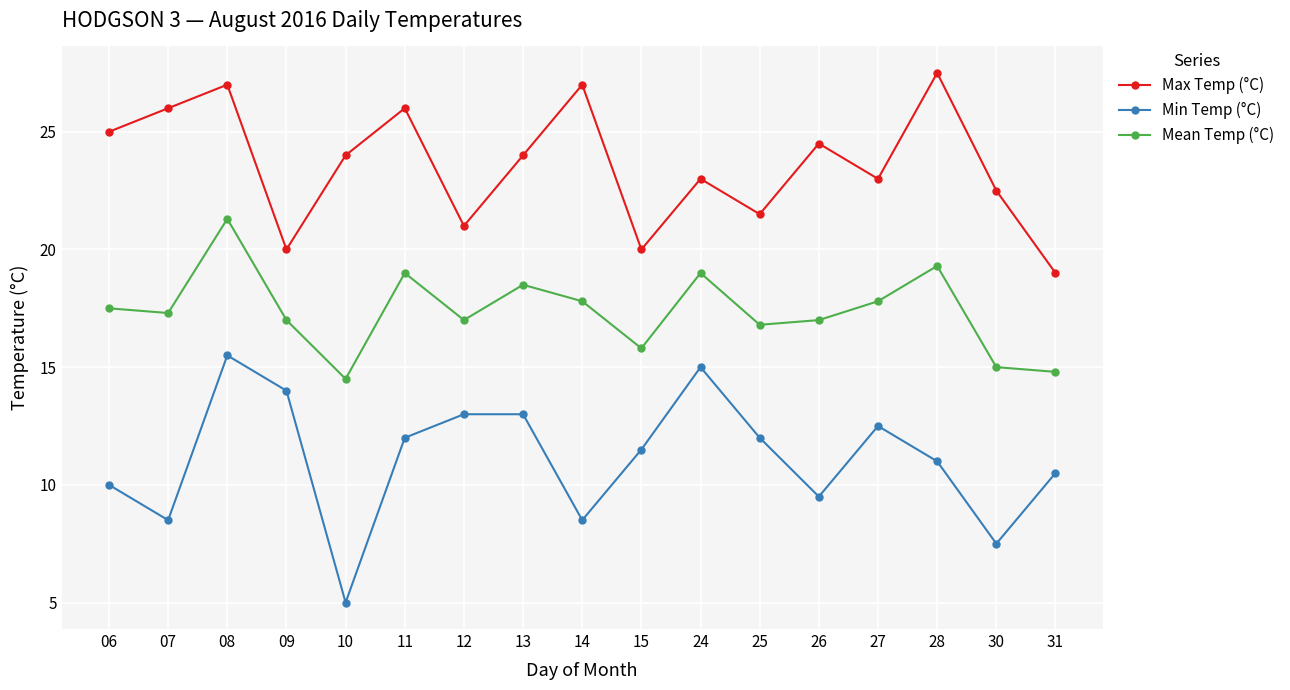

List the series in order of their overall mean, lowest first.

Min Temp (°C), Mean Temp (°C), Max Temp (°C)